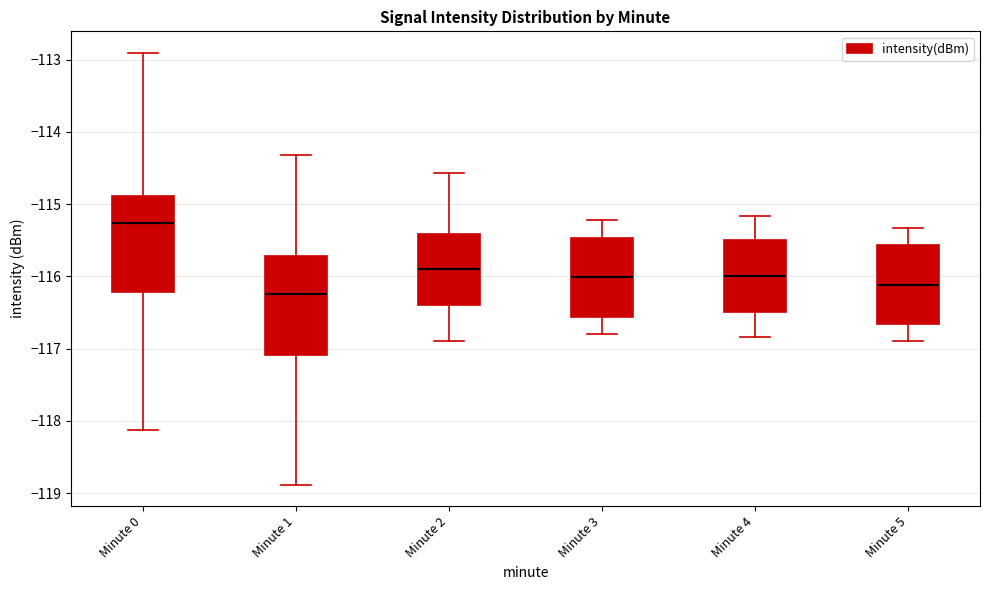

Where does the lower whisker of the box for Minute 4 end on the y-axis? The values are not printed on the chart, so give them approximately, as read against the axis.

-116.8